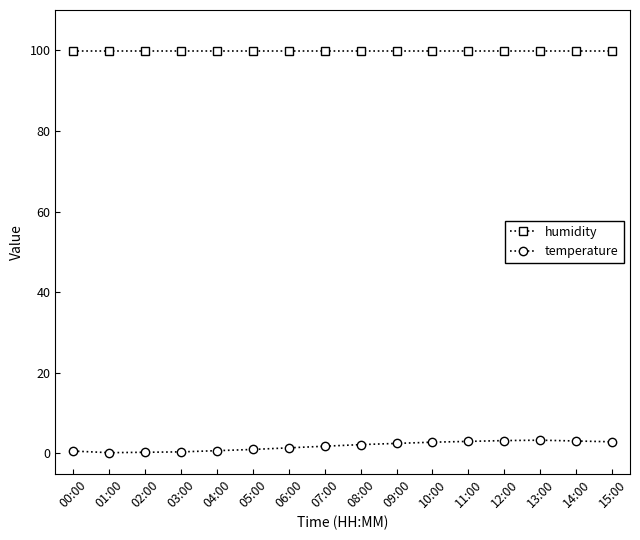

Does the chart have visible grid lines?

No